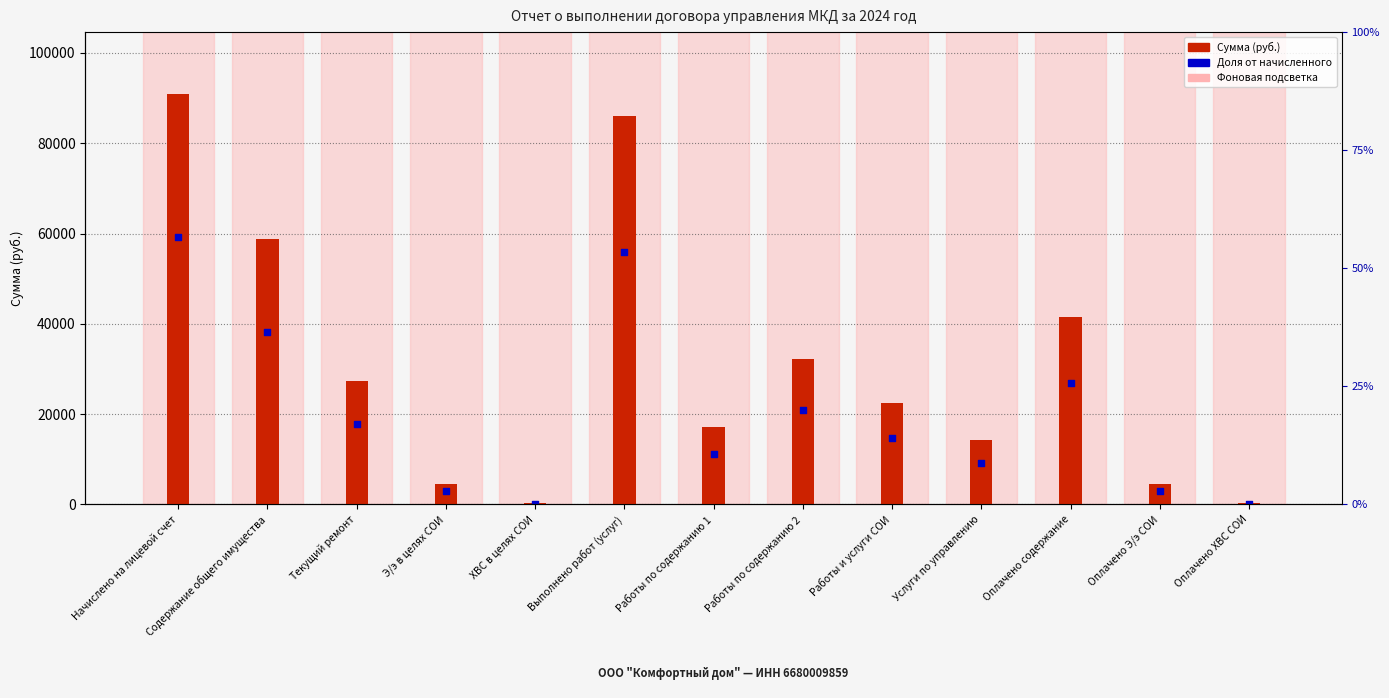

Which series has the largest Y range (max minus min)?

Сумма